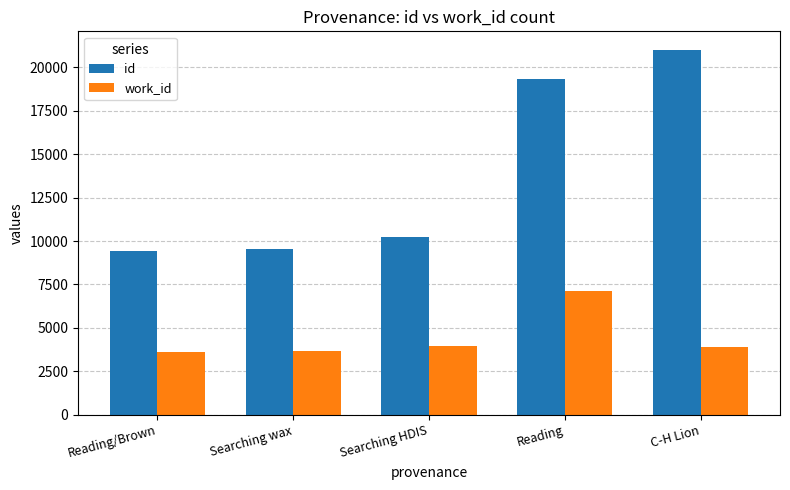

How many bars are there in total?

10